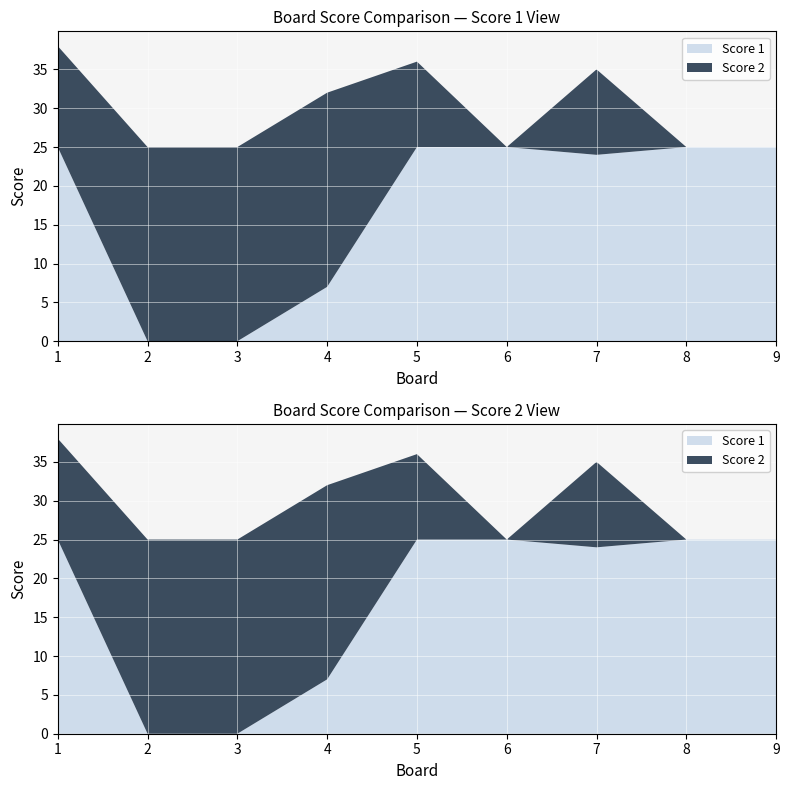

Reading right to left, list all the values displayed in this chart.

Score 1: 25	25	24	25	25	7	0	0	25
Score 2: 0	0	11	0	11	25	25	25	13